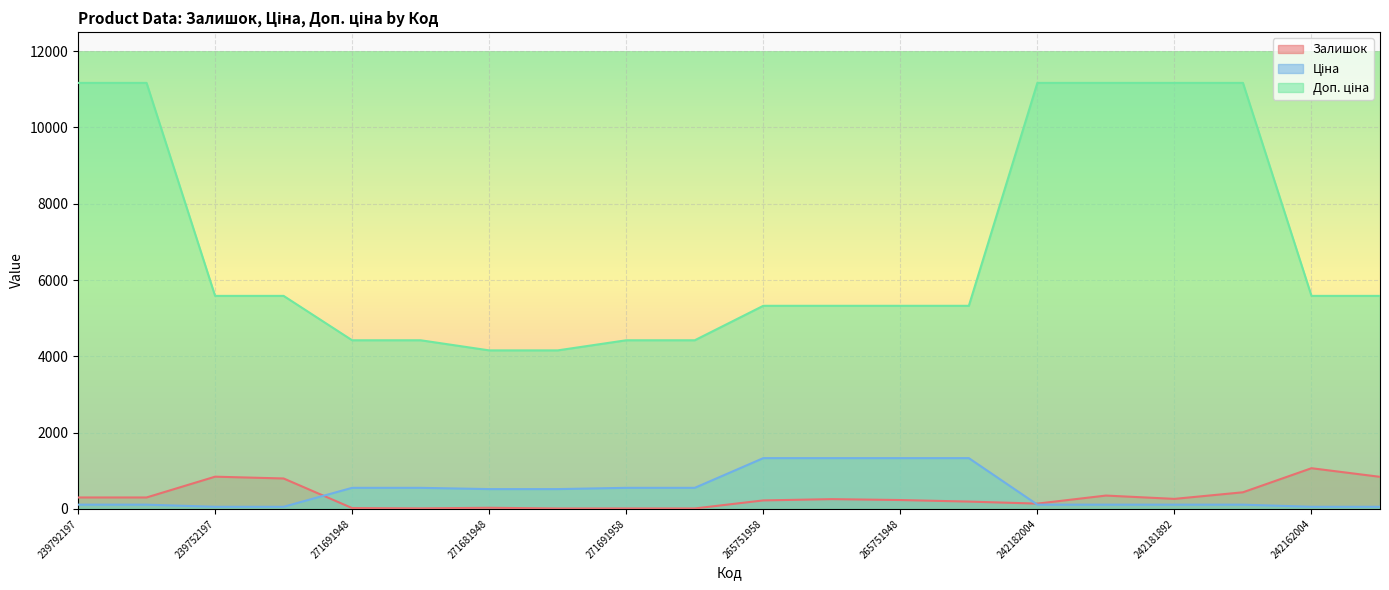

What is the difference between the maximum and minimum values in the Доп. ціна series?

7012.7